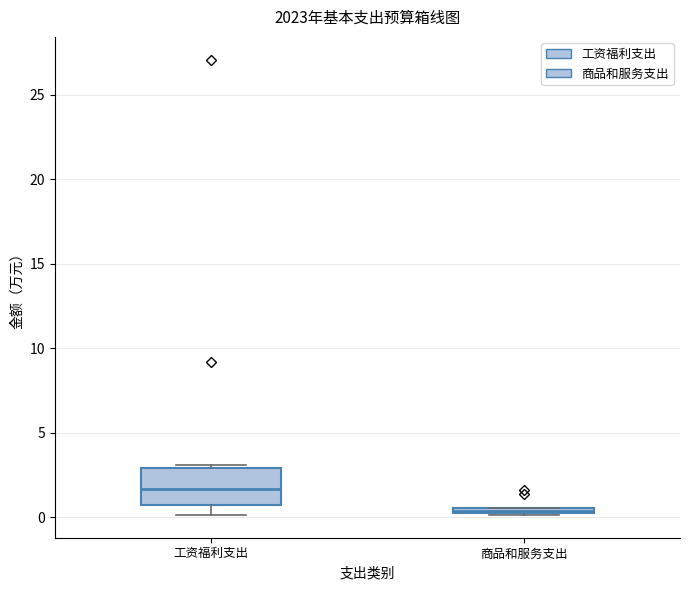

Which box's median line is the highest?

工资福利支出